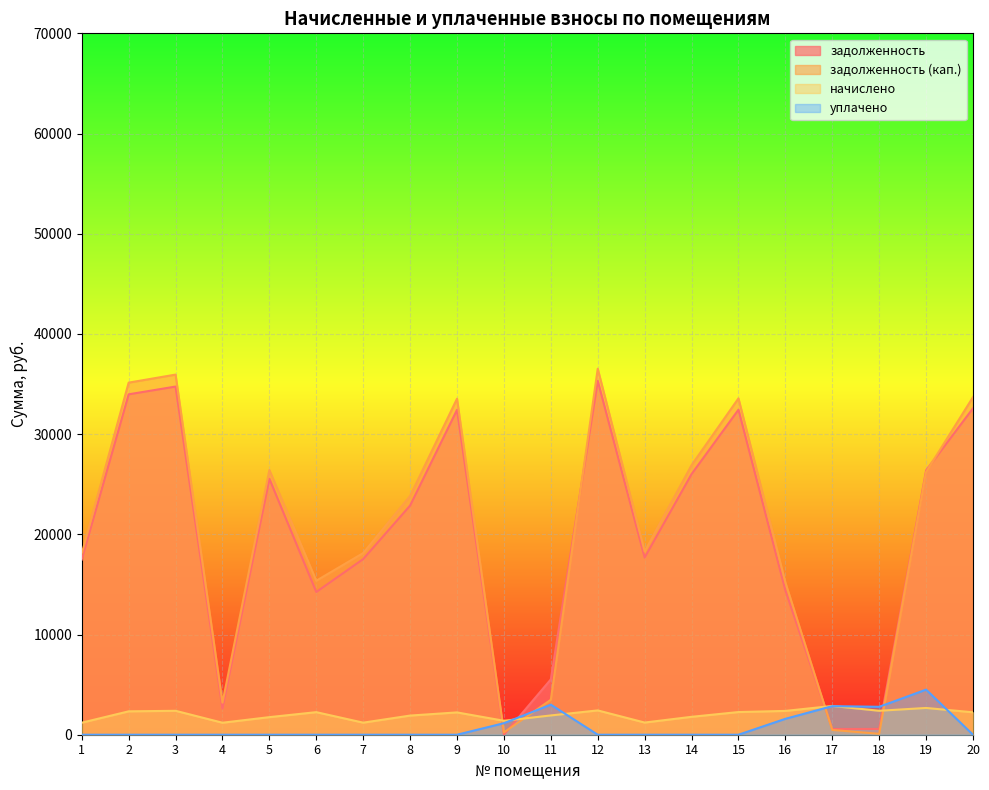

How many interior local peaks does the уплачено series have?

3